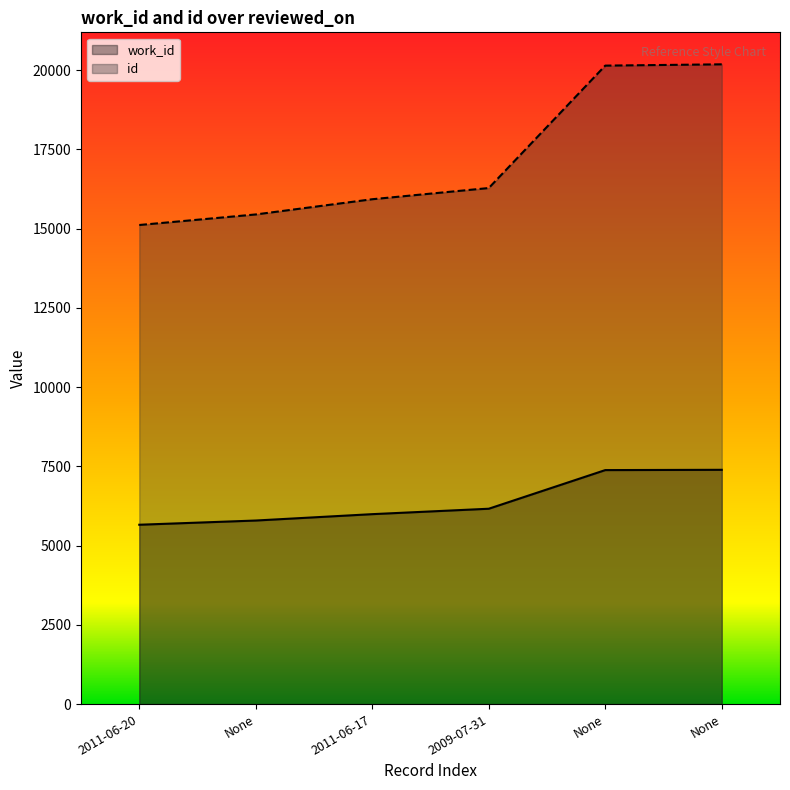

What is the total value across all series at 2011-06-17?

21919.0